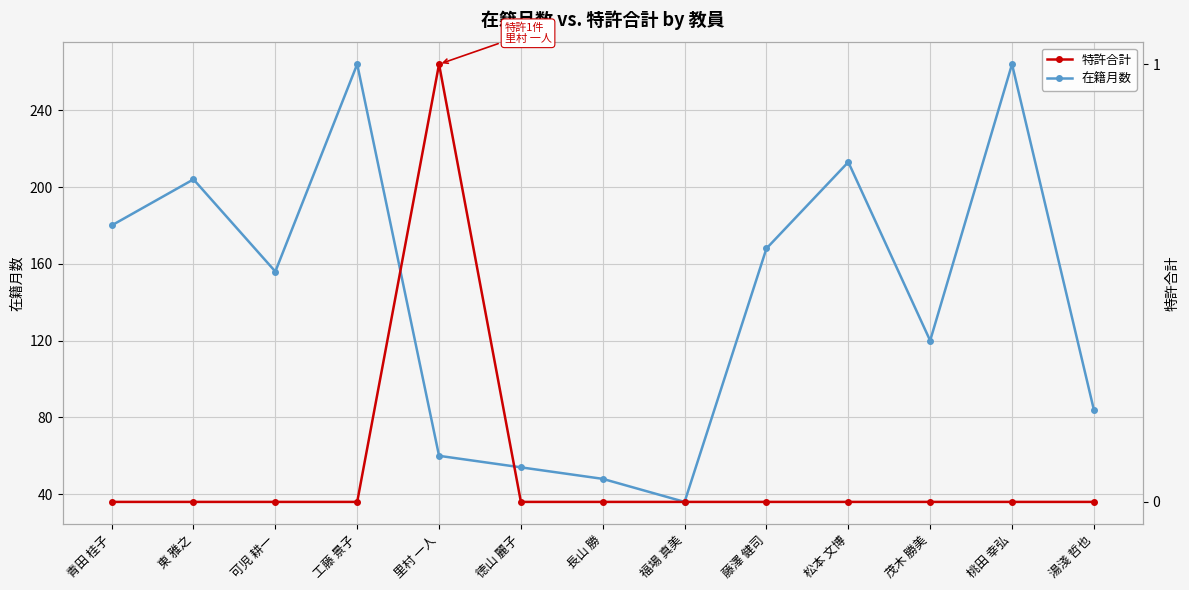

What is the label of the 8th point from the left?

福場 真美